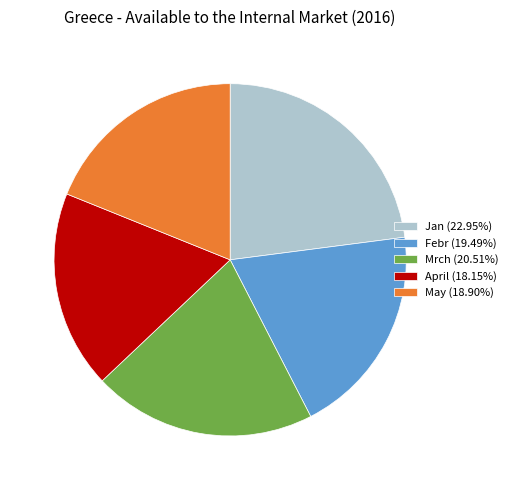

Is there a majority slice in this chart?

No